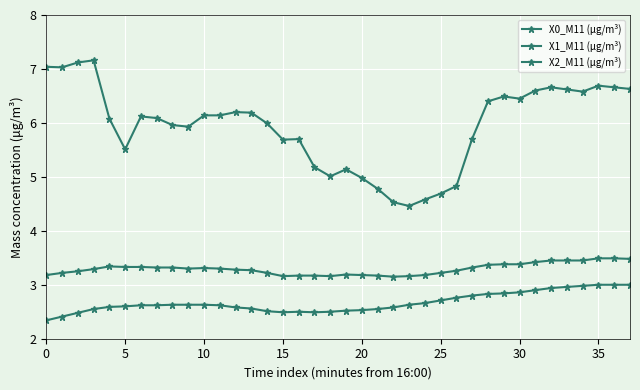

What is the label of the 12th point from the right?

26